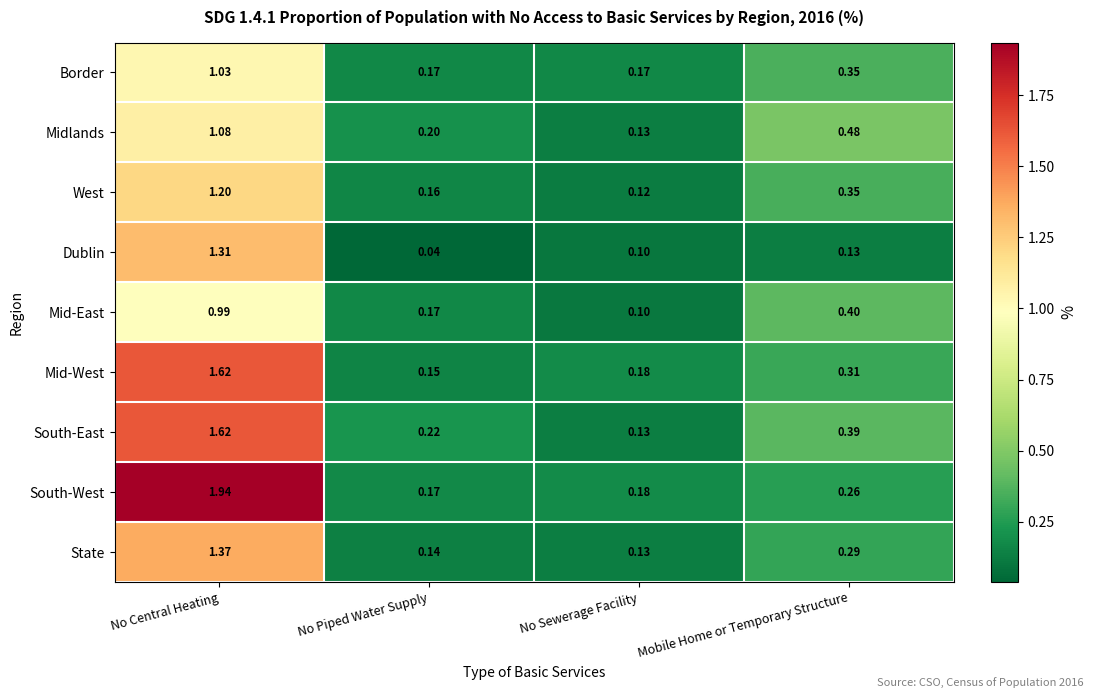

Is the value of Mid-East at Mobile Home or Temporary Structure greater than the value of Midlands at Mobile Home or Temporary Structure?

No